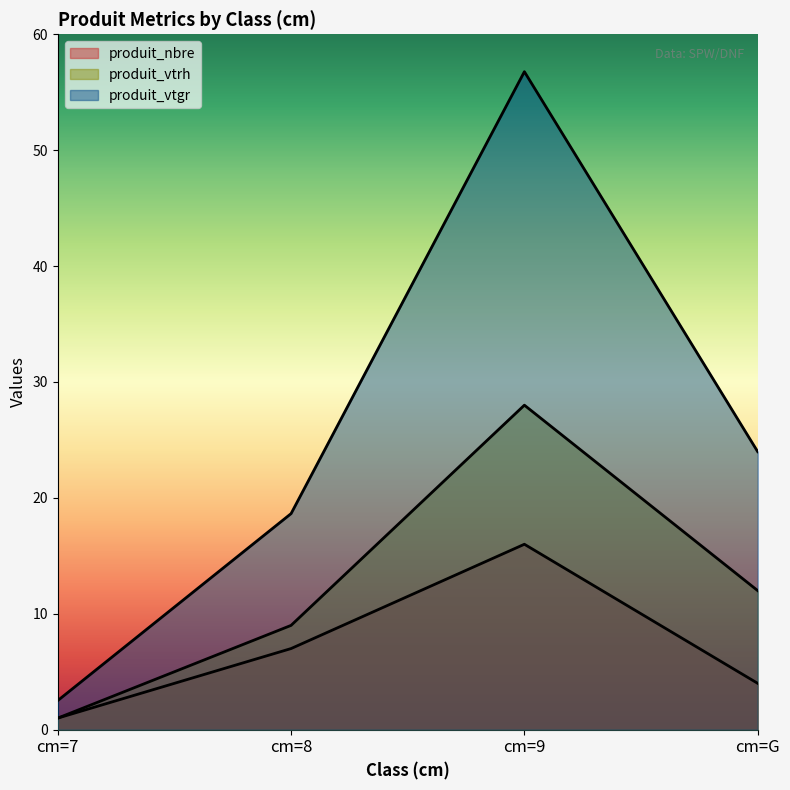

Rank the series by their maximum value, from lowest to highest.

produit_nbre, produit_vtrh, produit_vtgr